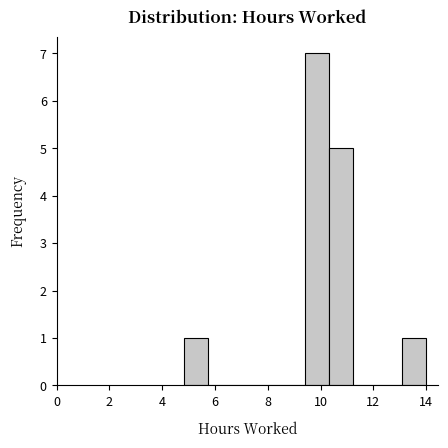

Reading left to right, list every bar in this chart as the range it spans on the x-axis followed by its height. Neither the bar edges nor the heights are printed on the chart, so give them approximately, as read against the axes.

4.8 to 5.8: 1
5.8 to 6.6: 0
6.6 to 7.6: 0
7.6 to 8.4: 0
8.4 to 9.4: 0
9.4 to 10.4: 7
10.4 to 11.2: 5
11.2 to 12.2: 0
12.2 to 13.0: 0
13.0 to 14.0: 1